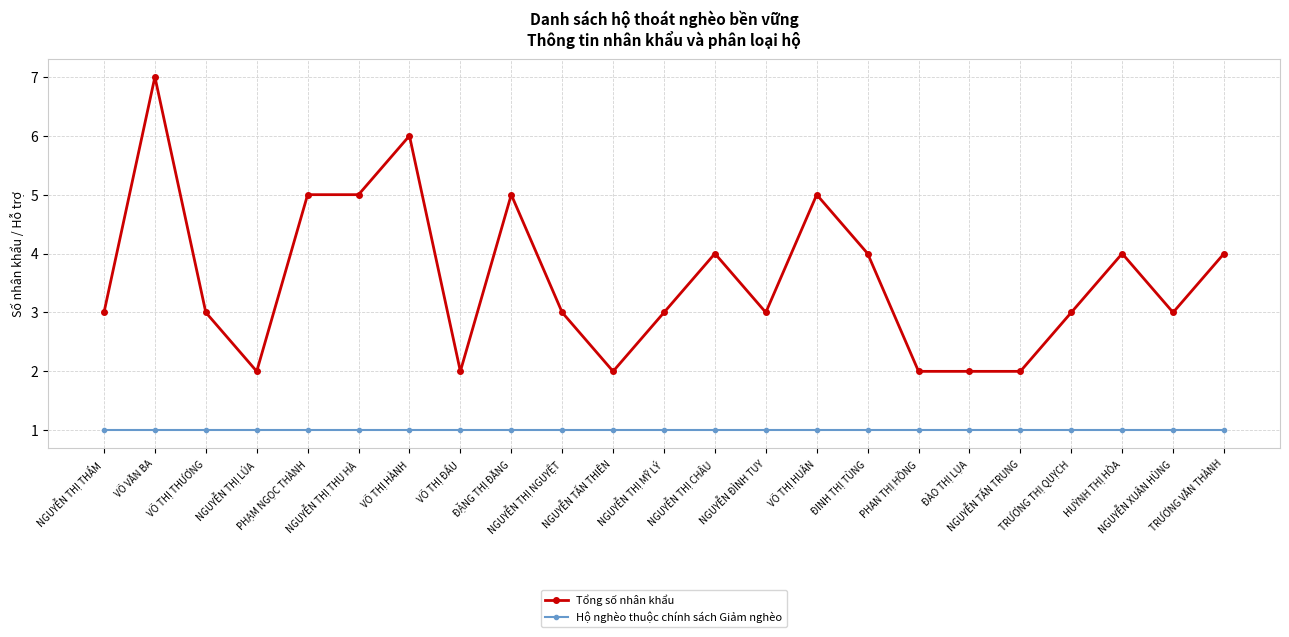

Which series has the largest range (max minus min)?

Tổng số nhân khẩu